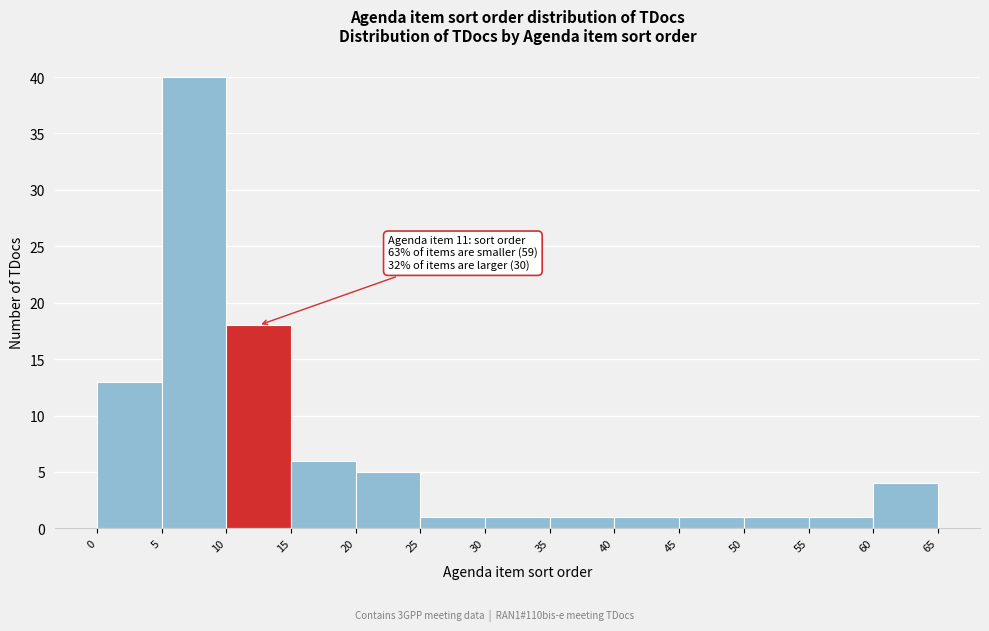

Over which range of the x-axis is the bar tallest?

5 to 10